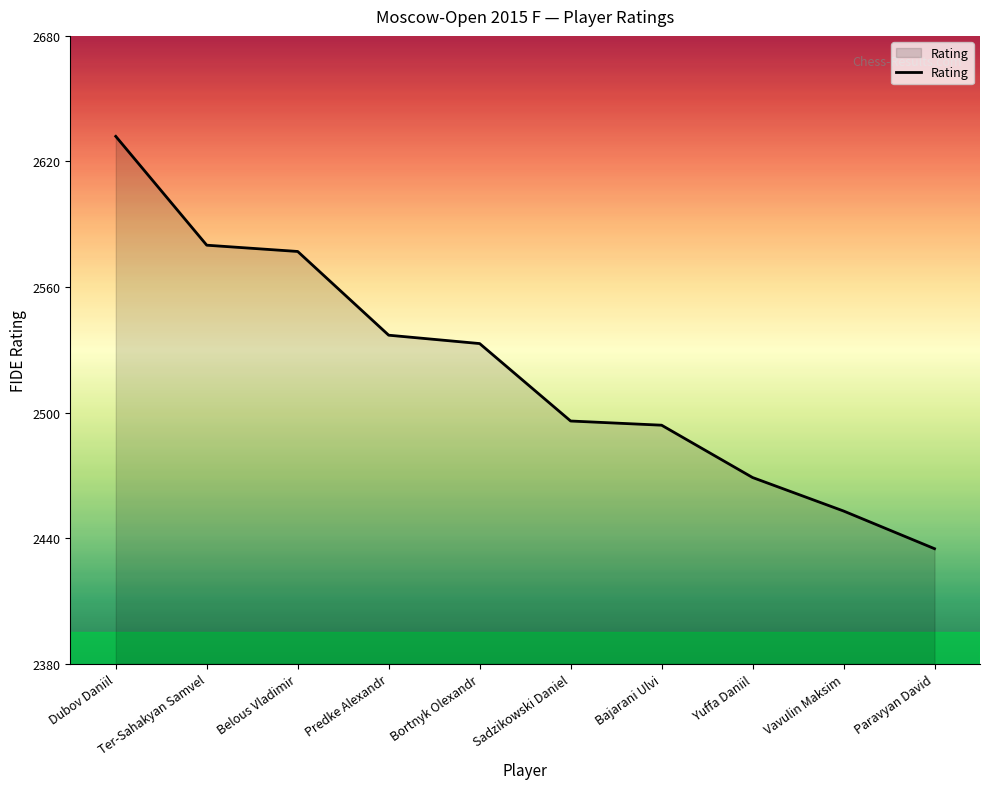

Read the value at Predke Alexandr.

2537